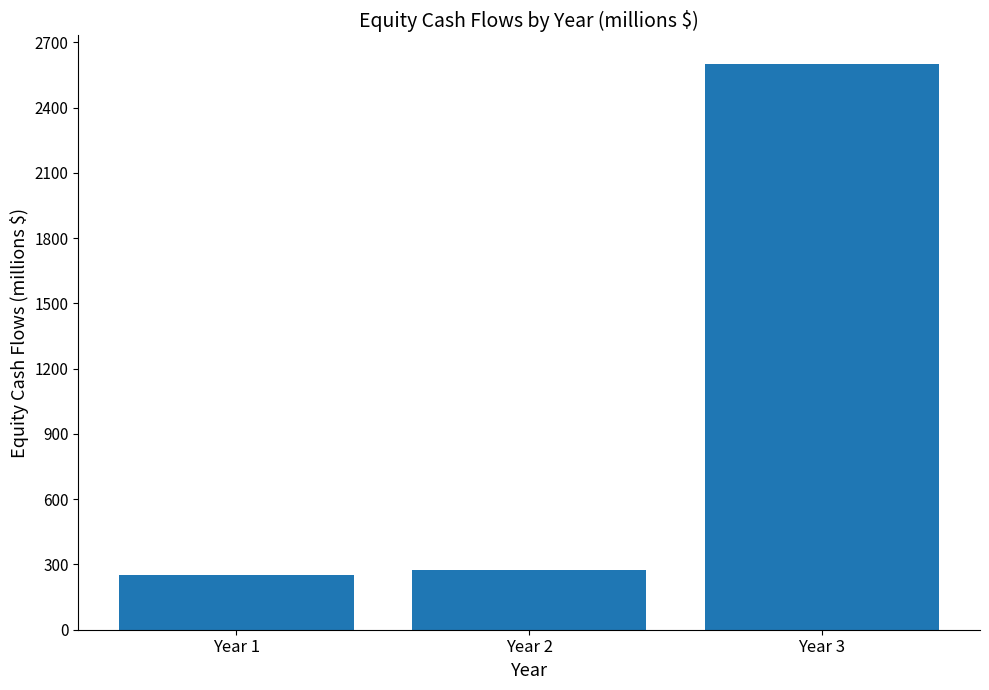

At which category does the chart reach its minimum across all series?

Year 1